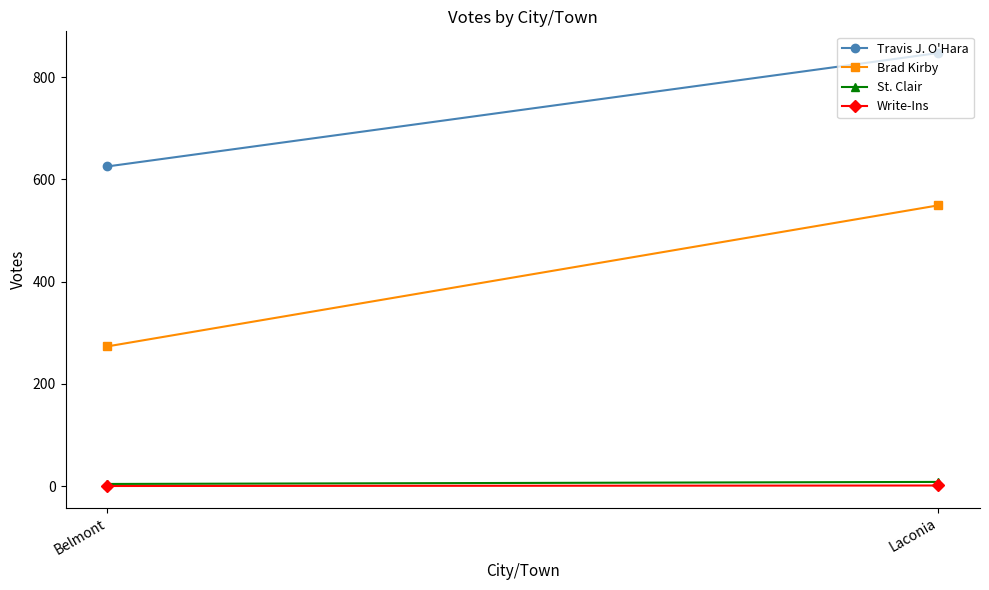

Reading left to right, extract all data points from this chart.

Travis J. O'Hara: 625	847
Brad Kirby: 273	549
St. Clair: 4	8
Write-Ins: 0	1